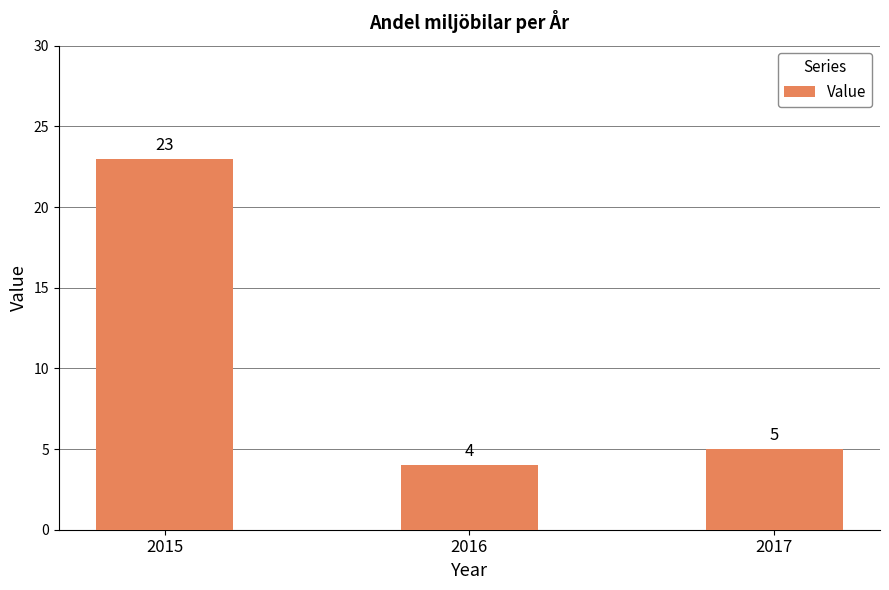

Read the value at 2016.

4